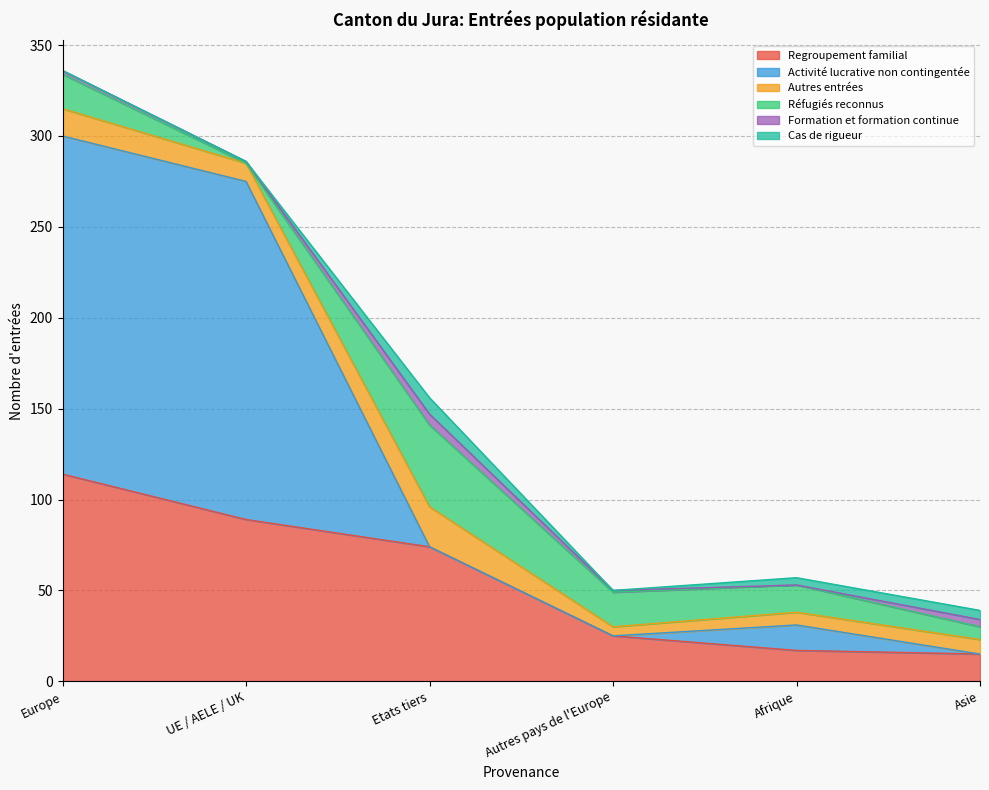

Count the number of data series in this chart.

6